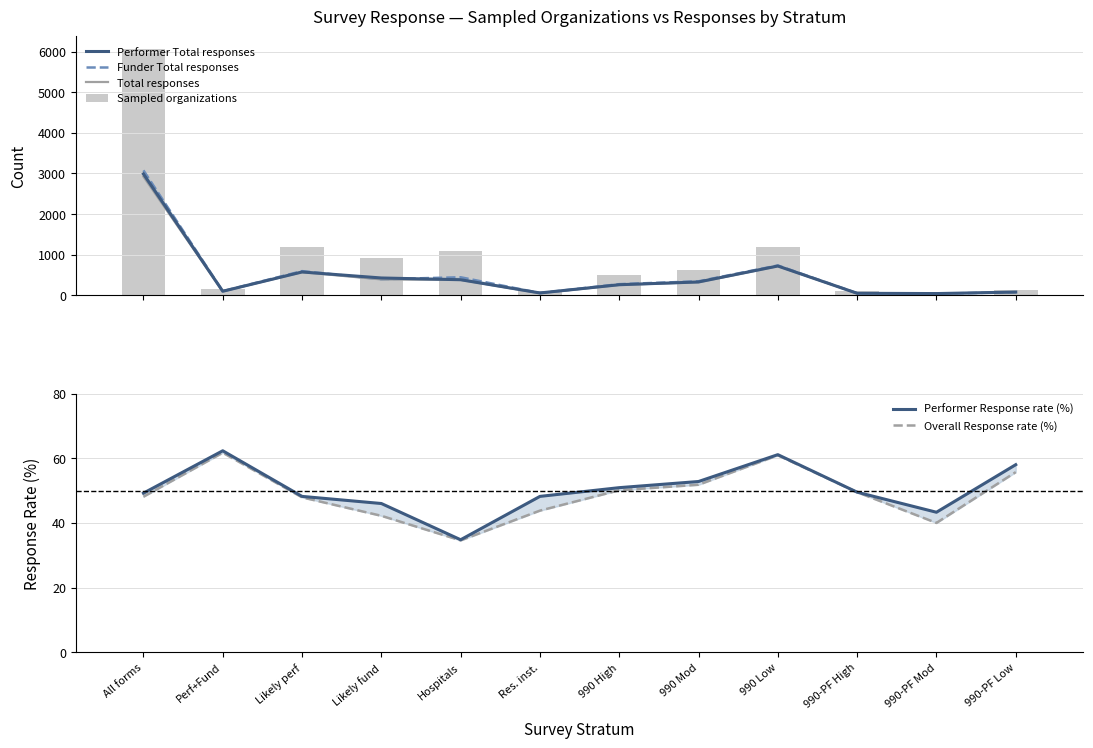

Reading right to left, transcribe all the data shown in this chart.

Performer Total responses: 990-PF Low=76.0	990-PF Mod=39.0	990-PF High=46.0	990 Low=718.0	990 Mod=325.0	990 High=257.0	Res. inst.=54.0	Hospitals=380.0	Likely fund=423.0	Likely perf=571.0	Perf+Fund=96.0	All forms=2985.0
Funder Total responses: 990-PF Low=73.0	990-PF Mod=36.0	990-PF High=48.0	990 Low=731.0	990 Mod=341.0	990 High=271.0	Res. inst.=52.0	Hospitals=441.0	Likely fund=392.0	Likely perf=592.0	Perf+Fund=97.0	All forms=3074.0
Total responses: 990-PF Low=73.0	990-PF Mod=36.0	990-PF High=46.0	990 Low=715.0	990 Mod=319.0	990 High=253.0	Res. inst.=49.0	Hospitals=378.0	Likely fund=388.0	Likely perf=567.0	Perf+Fund=95.0	All forms=2919.0
Sampled organizations: 990-PF Low=131.0	990-PF Mod=90.0	990-PF High=93.0	990 Low=1175.0	990 Mod=616.0	990 High=505.0	Res. inst.=112.0	Hospitals=1092.0	Likely fund=919.0	Likely perf=1184.0	Perf+Fund=154.0	All forms=6071.0
Performer Response rate (%): 990-PF Low=58.0	990-PF Mod=43.3	990-PF High=49.5	990 Low=61.1	990 Mod=52.8	990 High=50.9	Res. inst.=48.2	Hospitals=34.8	Likely fund=46.0	Likely perf=48.2	Perf+Fund=62.3	All forms=49.2
Overall Response rate (%): 990-PF Low=55.7	990-PF Mod=40.0	990-PF High=49.5	990 Low=60.9	990 Mod=51.8	990 High=50.1	Res. inst.=43.8	Hospitals=34.6	Likely fund=42.2	Likely perf=47.9	Perf+Fund=61.7	All forms=48.1